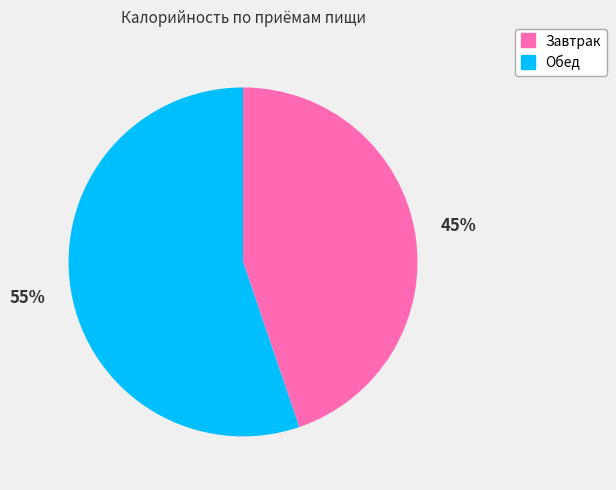

Approximately how many times larger is the value at Завтрак compared to Обед?

0.8